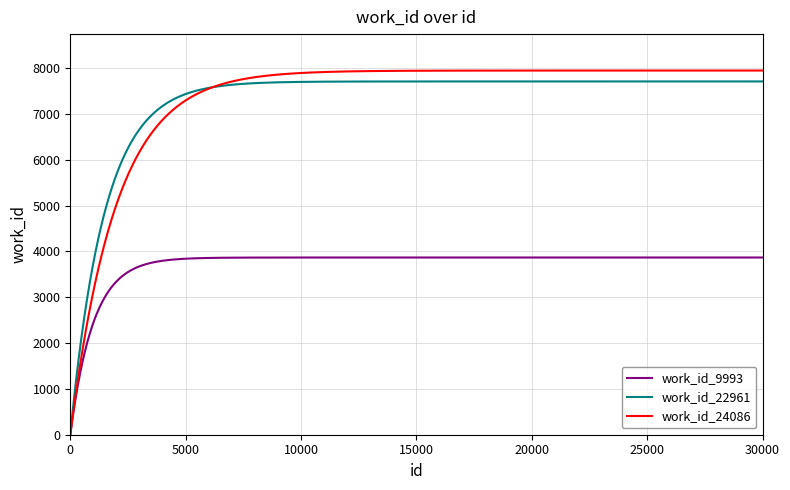

What is the maximum value shown in the chart?

7945.0